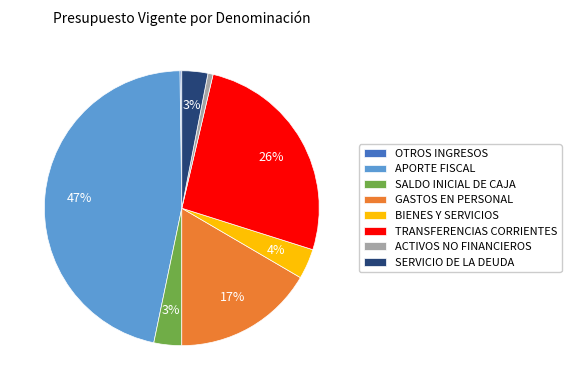

What percentage is the APORTE FISCAL slice, to the nearest percent?

47%